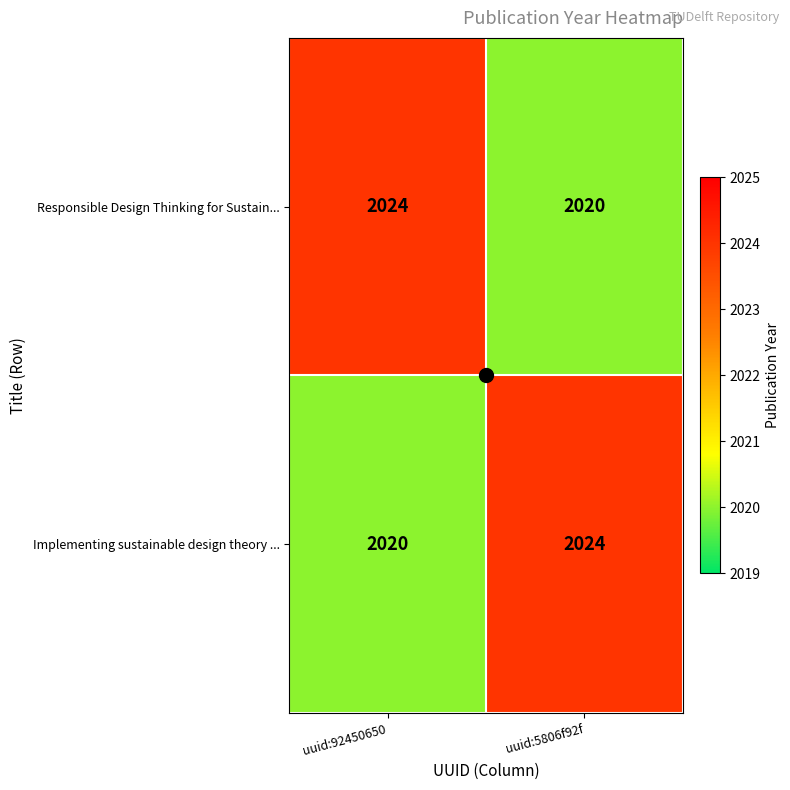

The value of Responsible Design Thinking for Sustain... at uuid:92450650 is 2024. True or false?

True